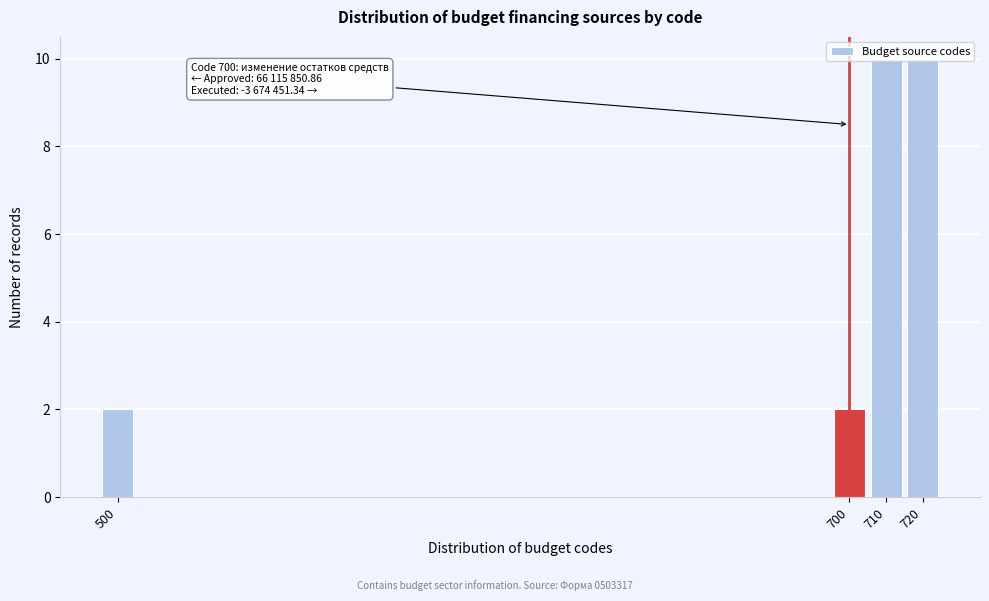

Is it true that the value at 700 is 1?

False